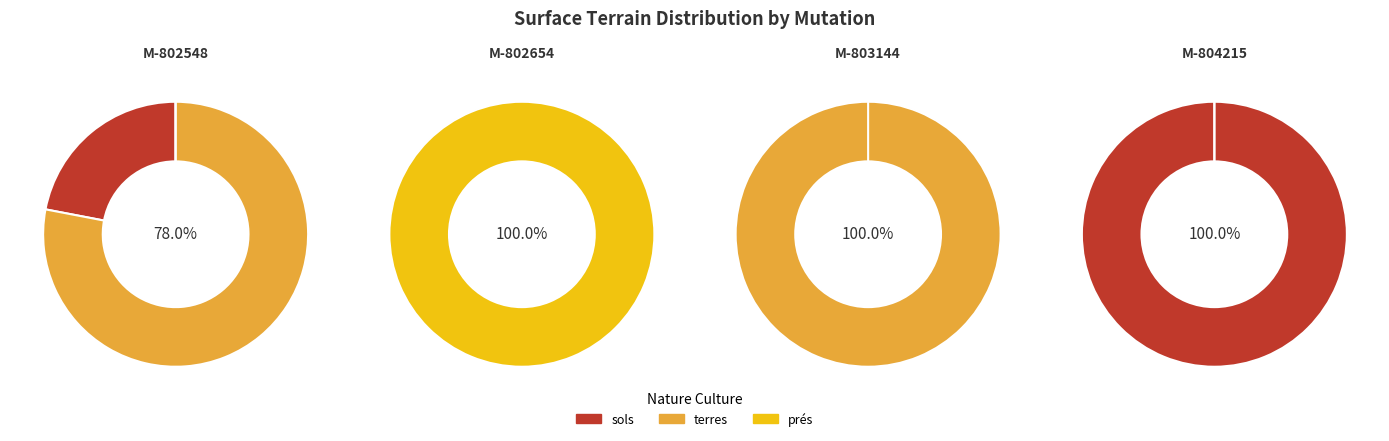

Between 2019-802548 and 2019-803144, which is larger?

2019-802548